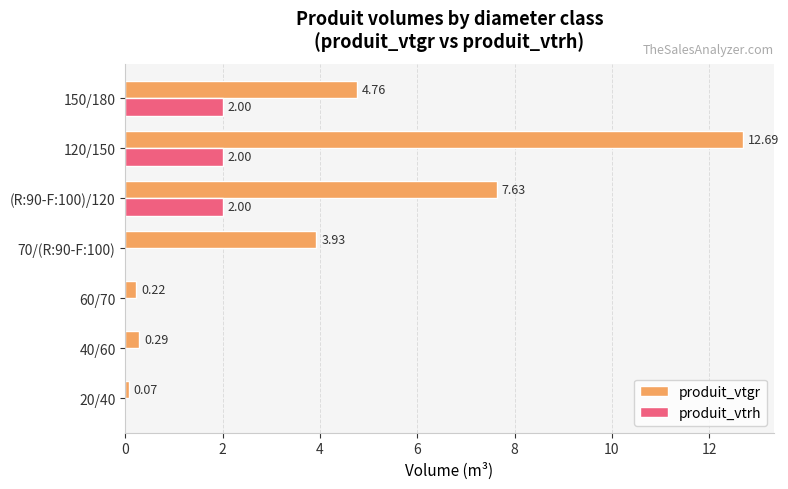

Which series changed the most between 70/(R:90-F:100) and 120/150?

produit_vtgr